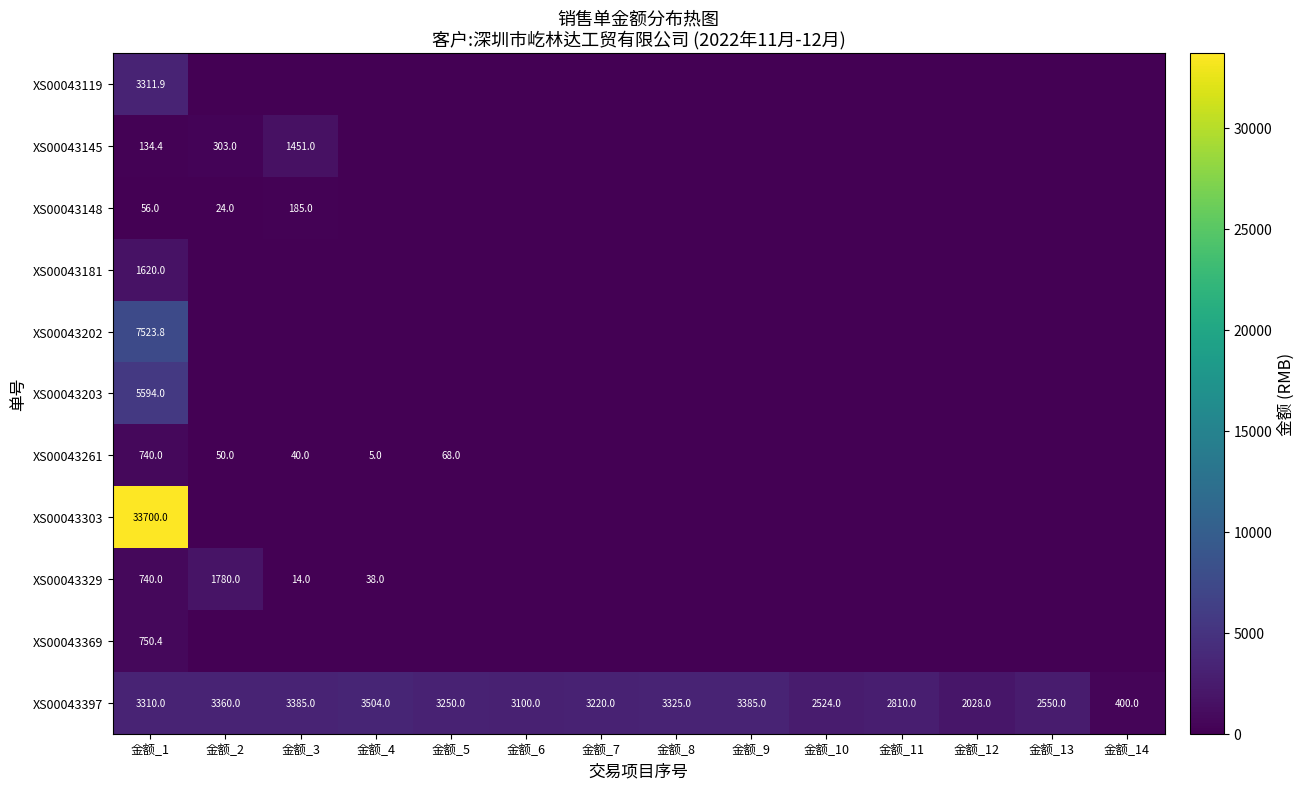

The value of XS00043369 at 金额_1 is 750.4. True or false?

True